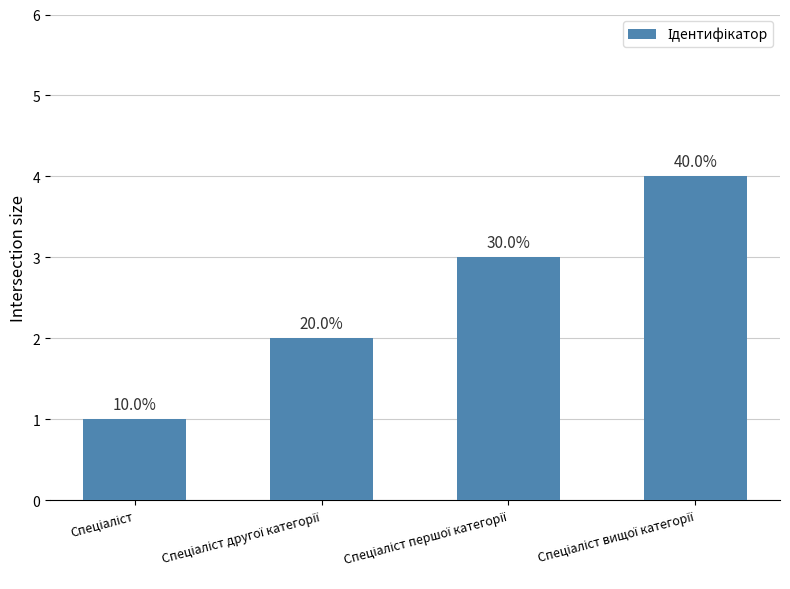

Reading right to left, list all the values displayed in this chart.

Спеціаліст вищої категорії=4	Спеціаліст першої категорії=3	Спеціаліст другої категорії=2	Спеціаліст=1